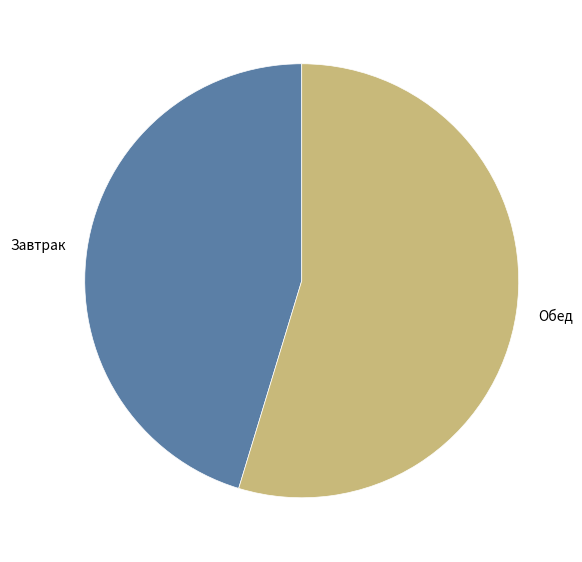

Approximately how many times larger is the value at Завтрак compared to Обед?

0.8